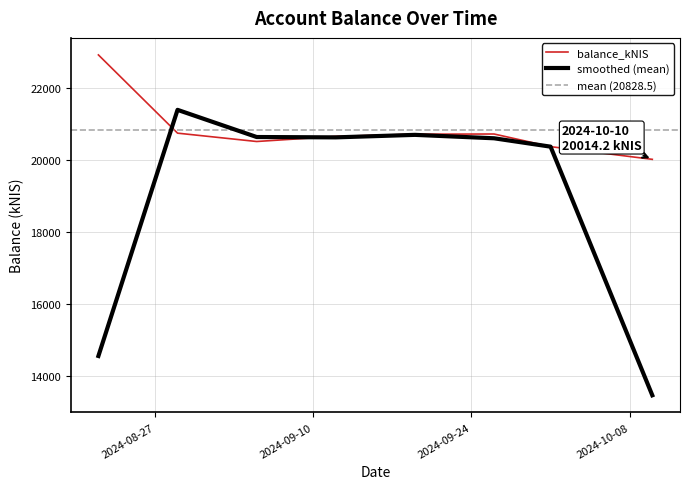

True or false: the data shows 5858.4 at 2024-10-01.

False